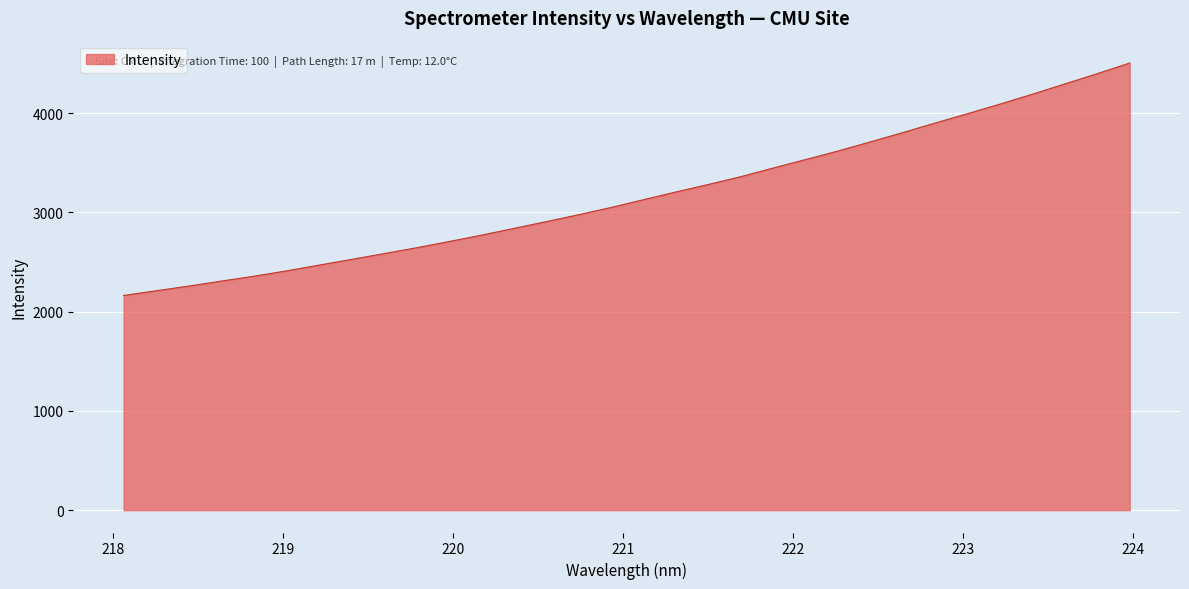

What is the average value?

3176.1